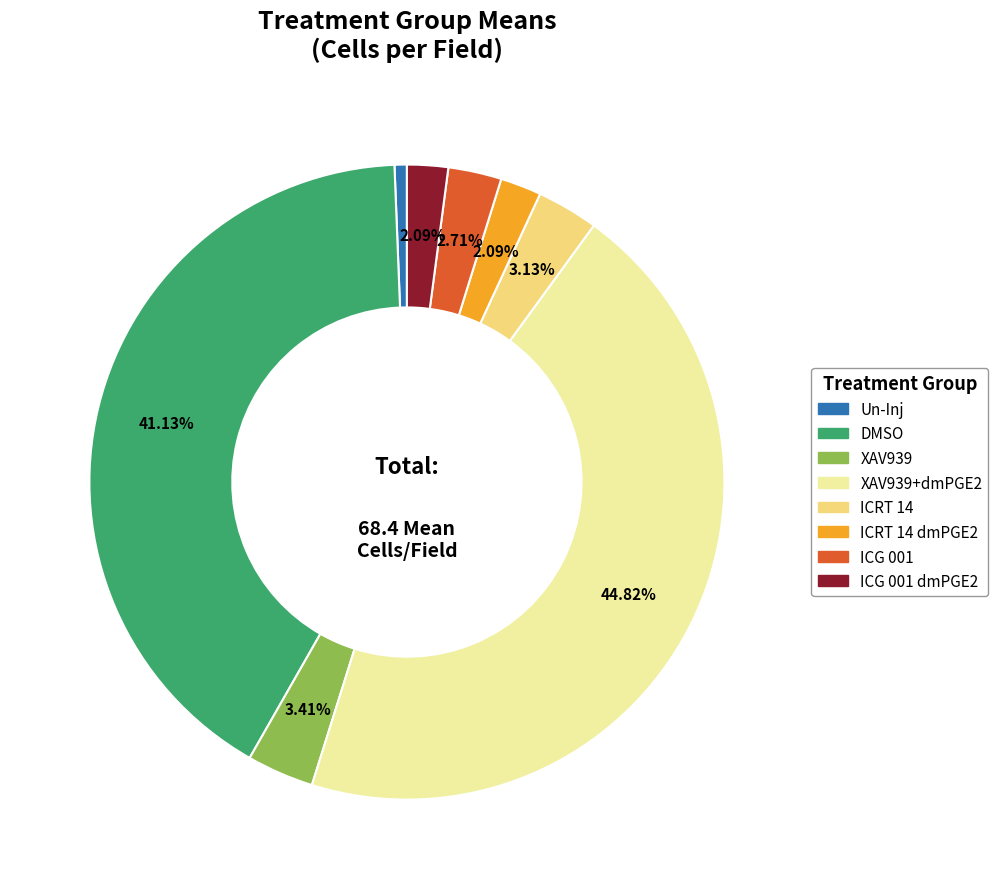

Does any single category account for the majority?

No